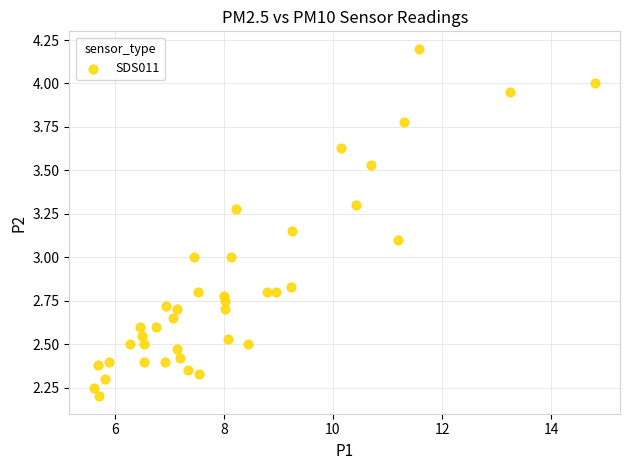

What is the range of X values (max minus min)?

9.2